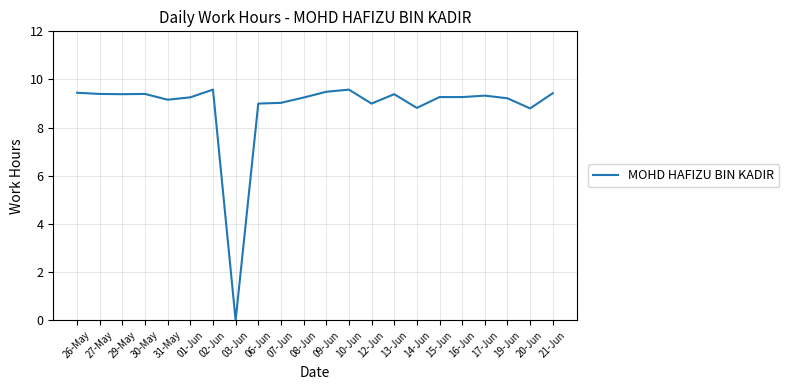

Is it true that the value at 17-Jun is 9.3?

True